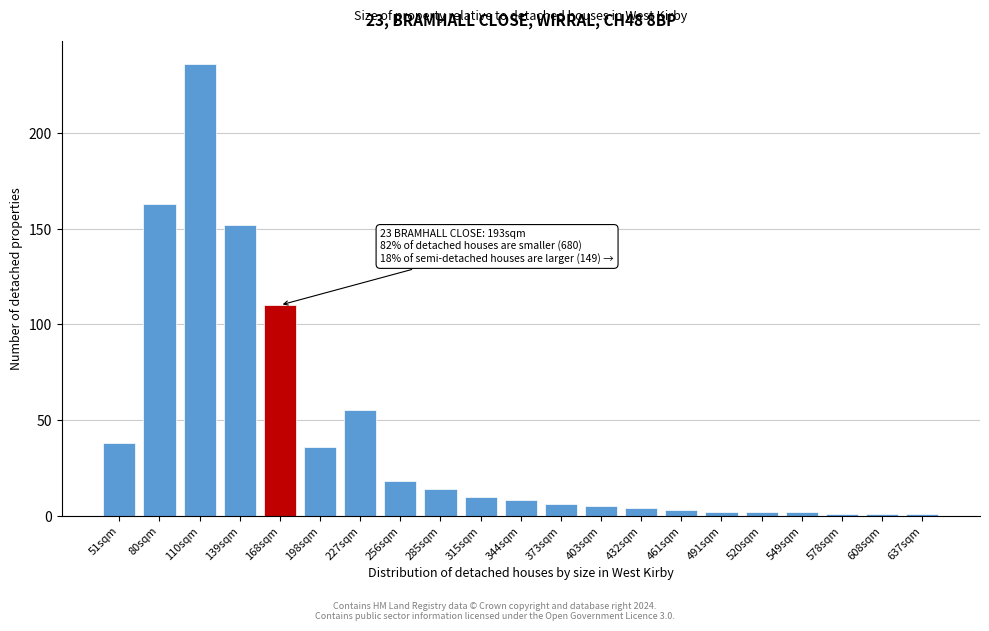

Reading left to right, list all the values displayed in this chart.

38	163	236	152	110	36	55	18	14	10	8	6	5	4	3	2	2	2	1	1	1